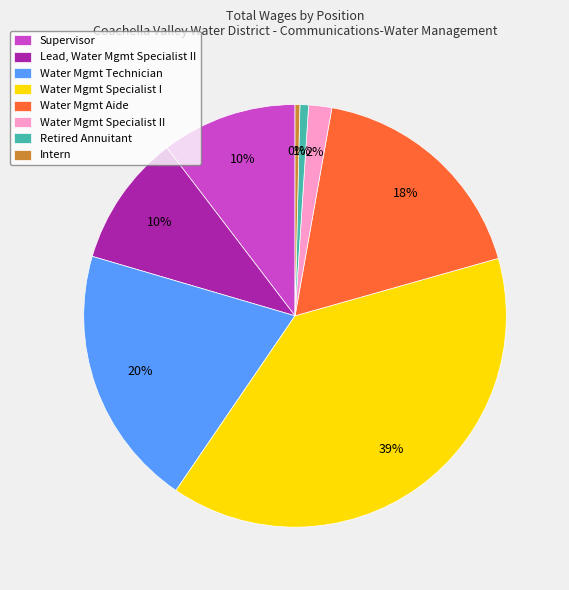

To the nearest percent, what is the average slice percentage?

12%